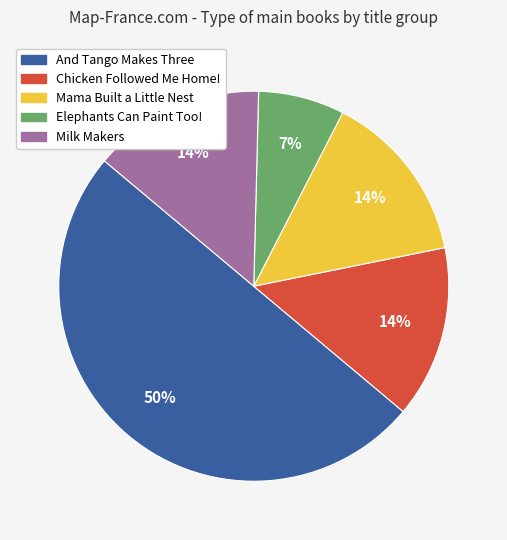

Approximately how many times larger is the value at Elephants Can Paint Too! compared to Mama Built a Little Nest?

0.5